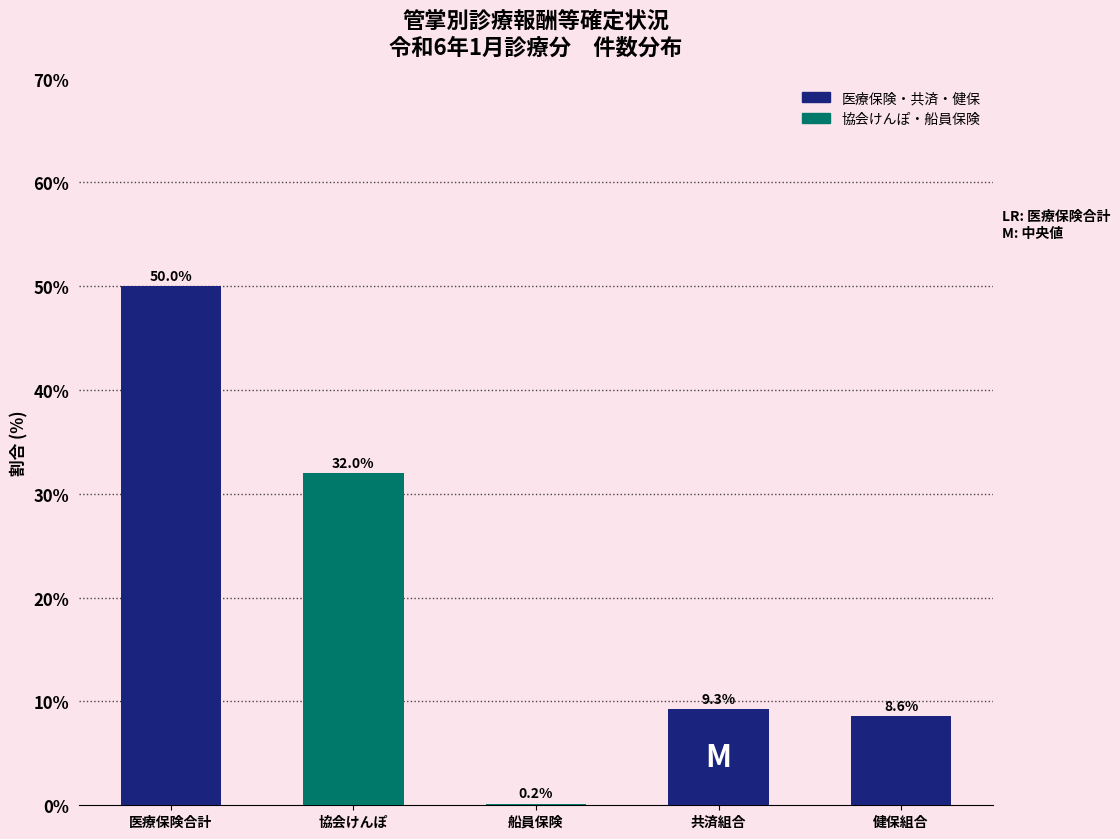

Reading left to right, extract all data points from this chart.

医療保険合計=50.0	協会けんぽ=32.0	船員保険=0.2	共済組合=9.3	健保組合=8.6